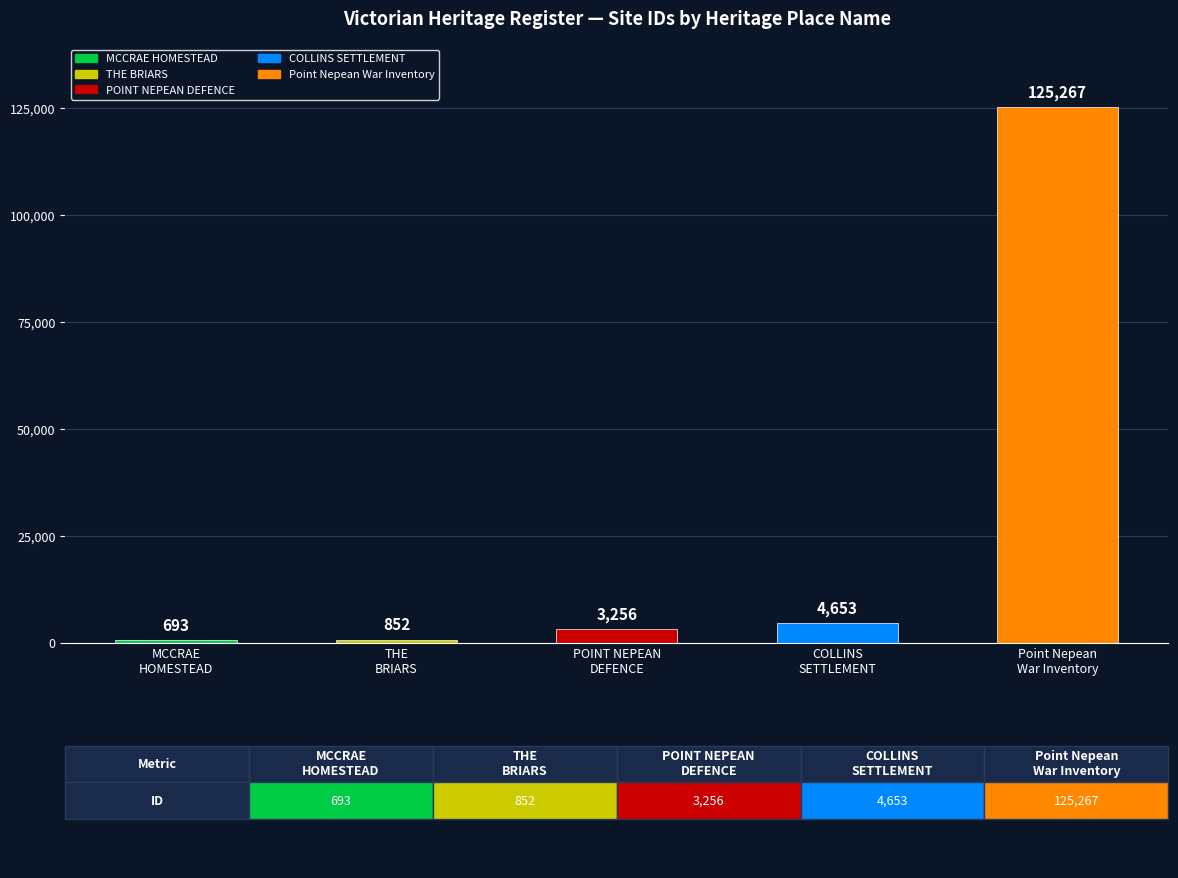

Which label corresponds to the largest value in the chart?

Point Nepean
War Inventory